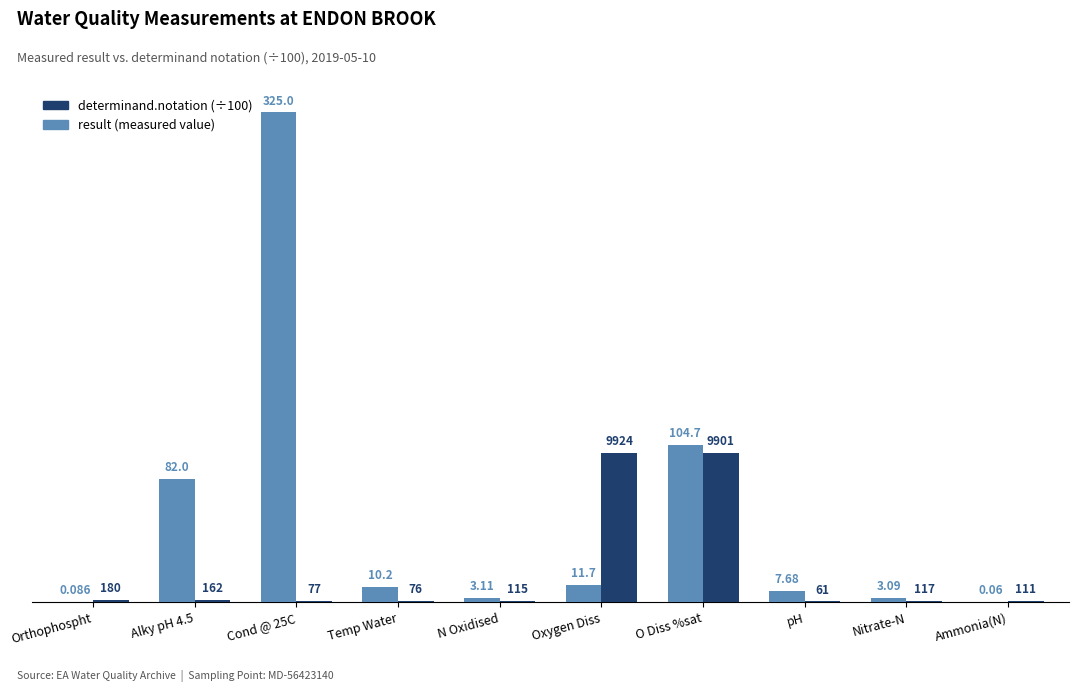

Which series changed the most between Alky pH 4.5 and N Oxidised?

result (measured value)